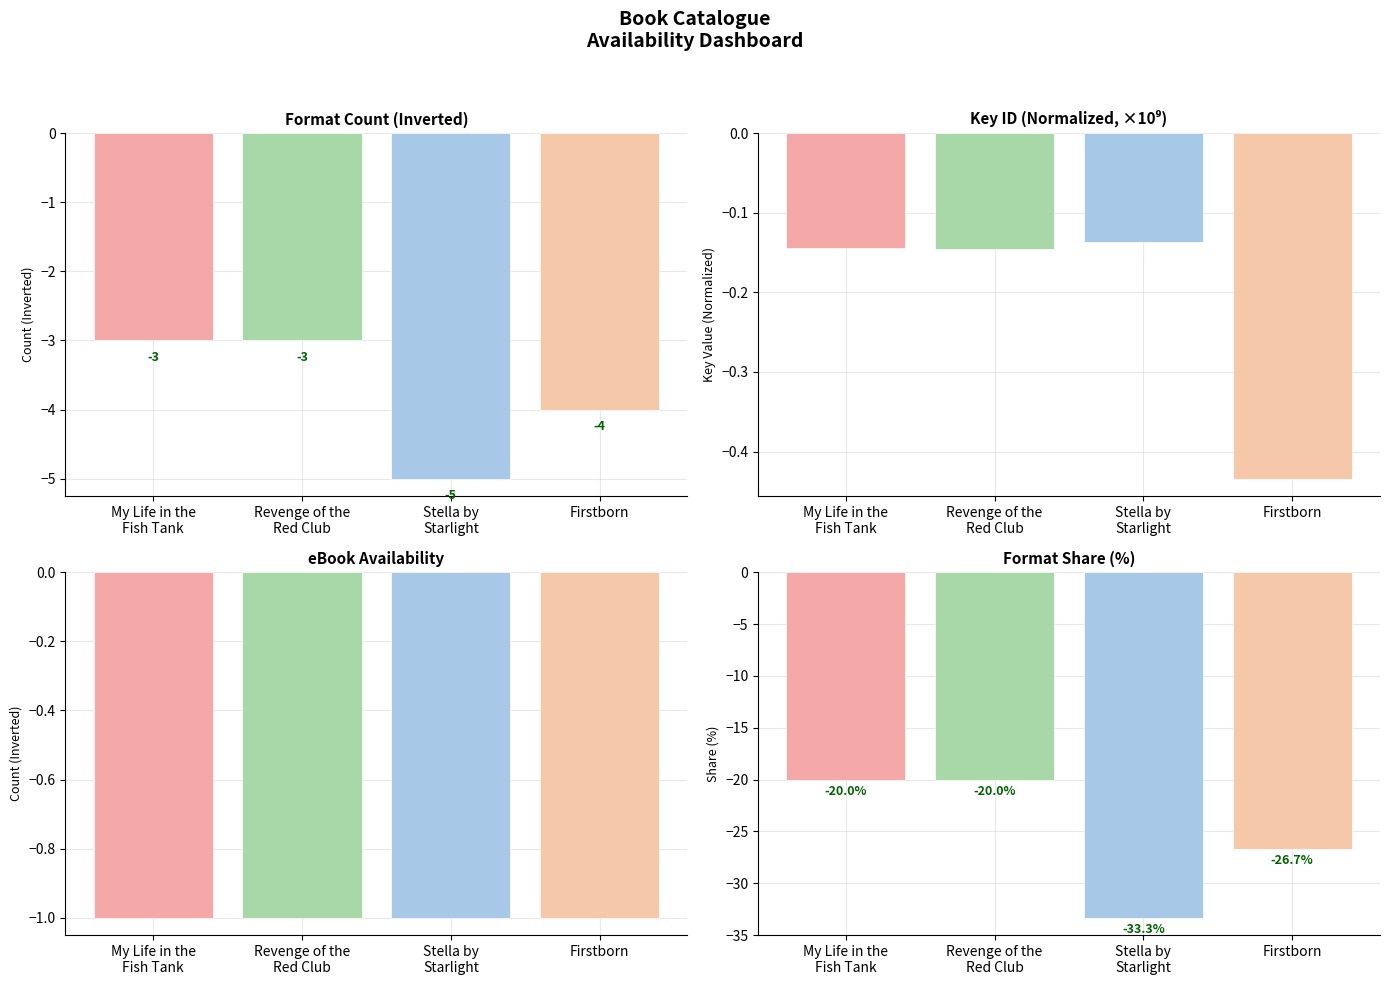

Reading left to right, transcribe all the data shown in this chart.

Format Count: -3.0	-3.0	-5.0	-4.0
Key (Normalized): -0.1	-0.1	-0.1	-0.4
eBook Available: -1.0	-1.0	-1.0	-1.0
Format Share (%): -20.0	-20.0	-33.3	-26.7